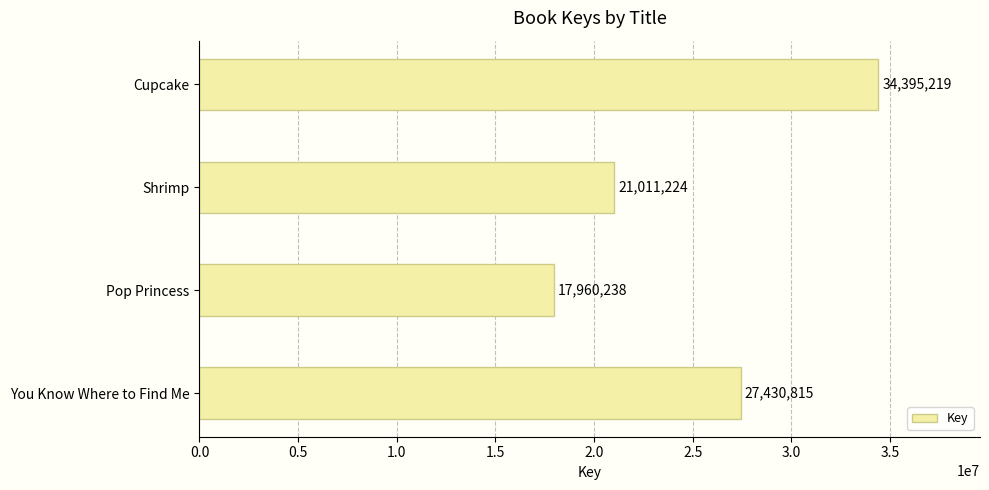

Reading top to bottom, what are all the values shown in this chart?

Cupcake=34395219	Shrimp=21011224	Pop Princess=17960238	You Know Where to Find Me=27430815